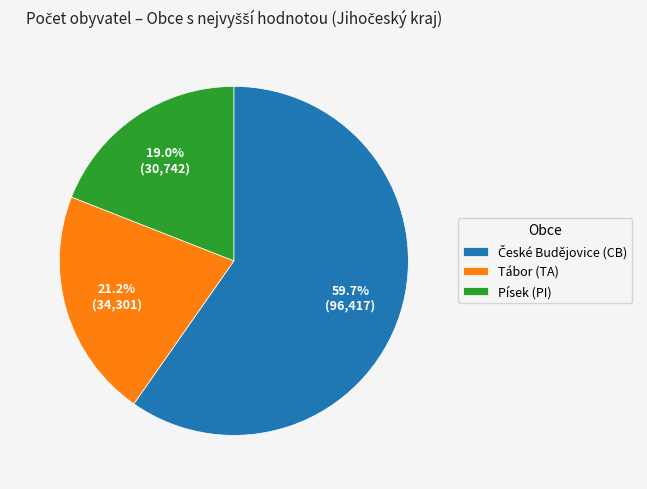

Which has a higher value, Písek (PI) or Tábor (TA)?

Tábor (TA)